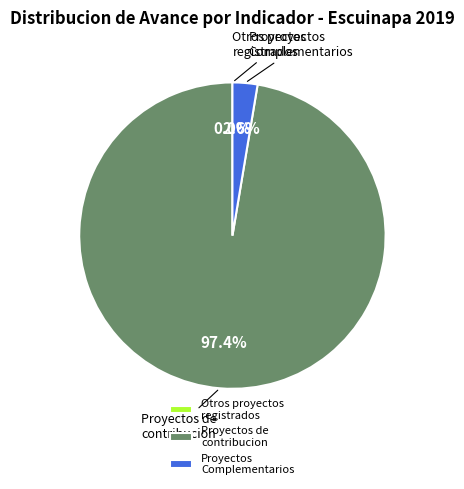

How many slices are in this pie chart?

3